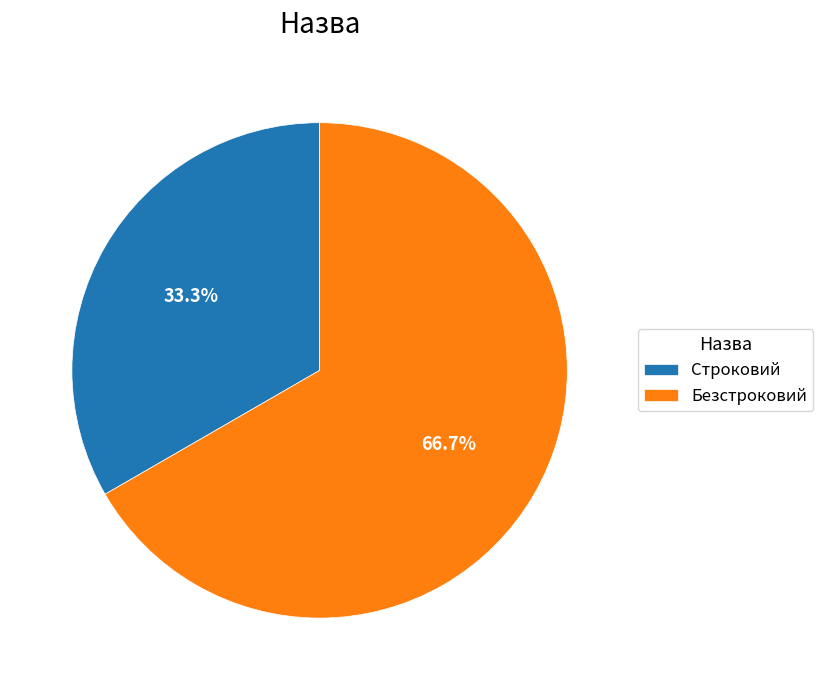

Rank the categories by value from lowest to highest.

Строковий, Безстроковий